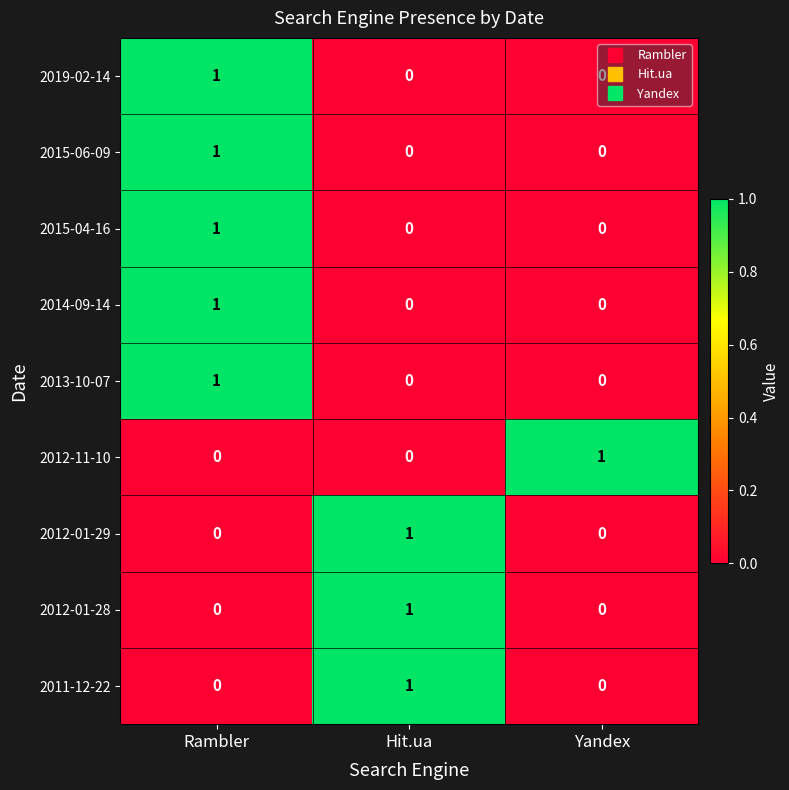

Count the 2015-06-09 values in the range 0 to 1.

3